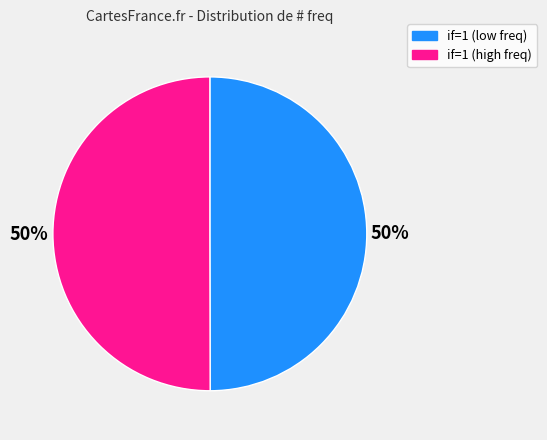

To the nearest percent, what is the average slice percentage?

50%